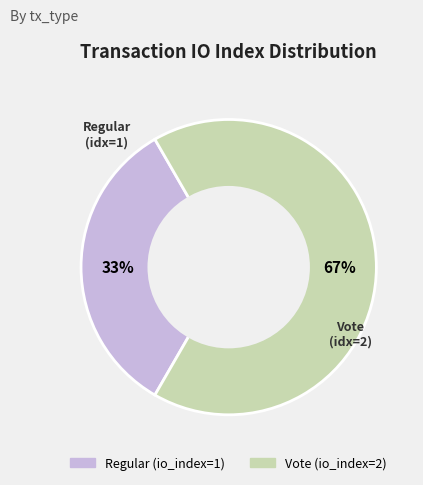

To the nearest percent, what portion does Vote (idx=2) represent?

67%